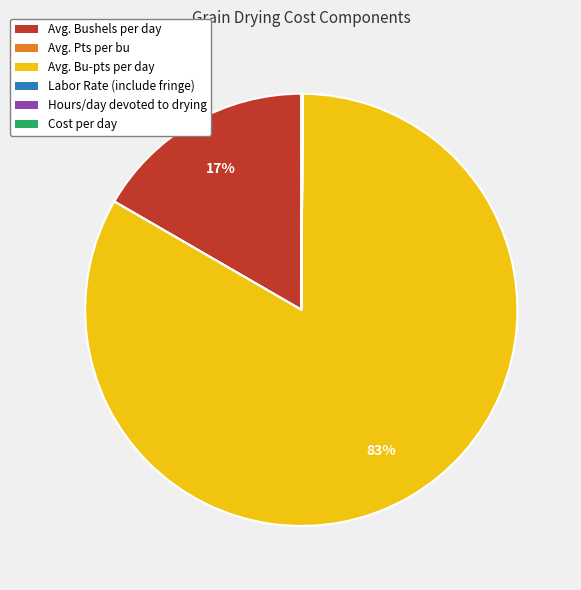

What is the largest slice in the pie chart?

Avg. Bu-pts per day